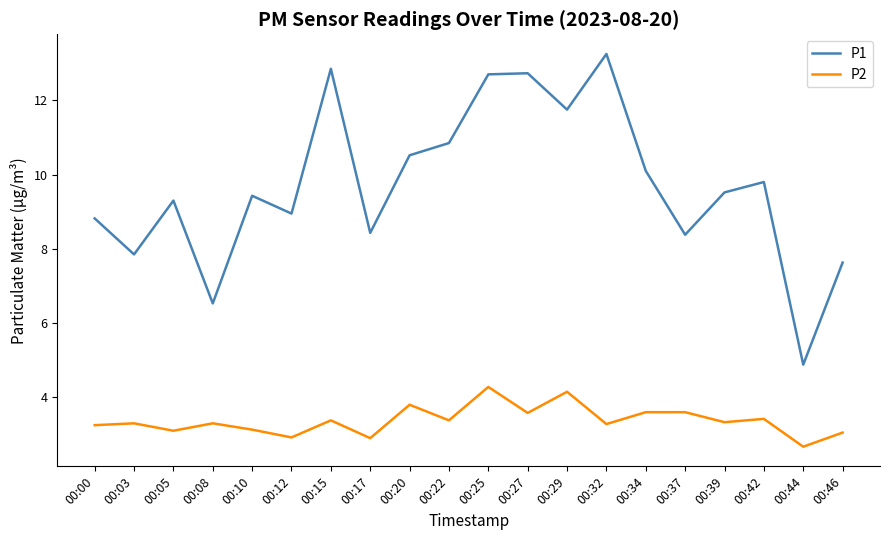

How many series are shown in this chart?

2